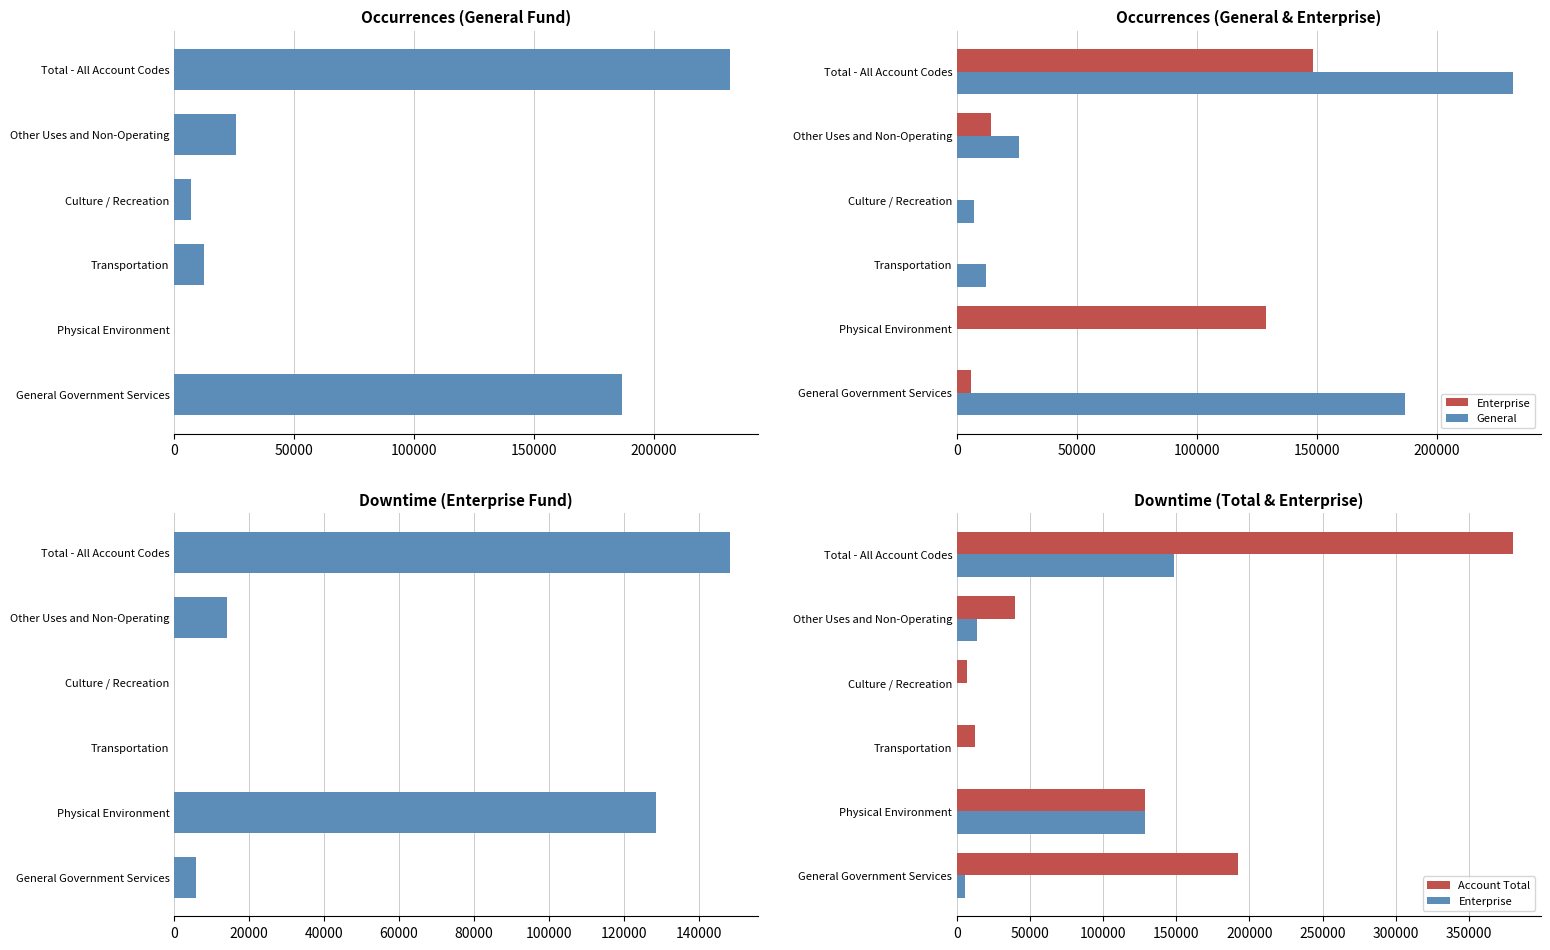

Between Transportation and Total - All Account Codes, which series saw the biggest shift?

Account Total